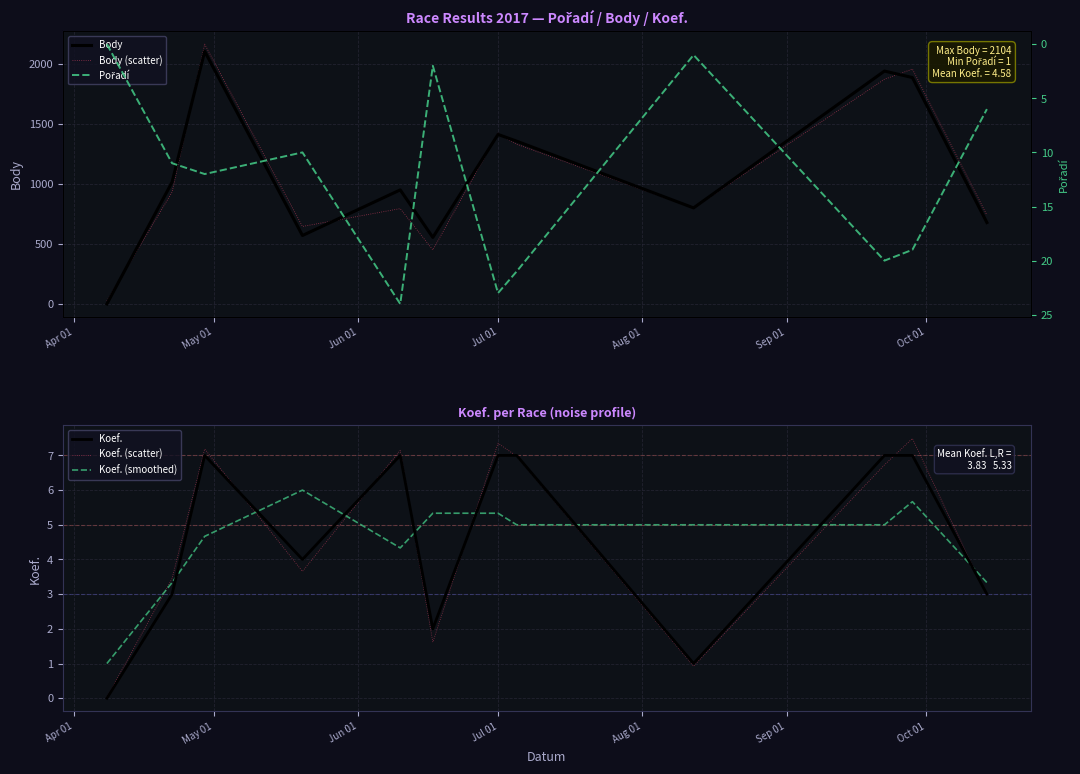

What is the value of the Koef. point at the 7th from the left?

7.0